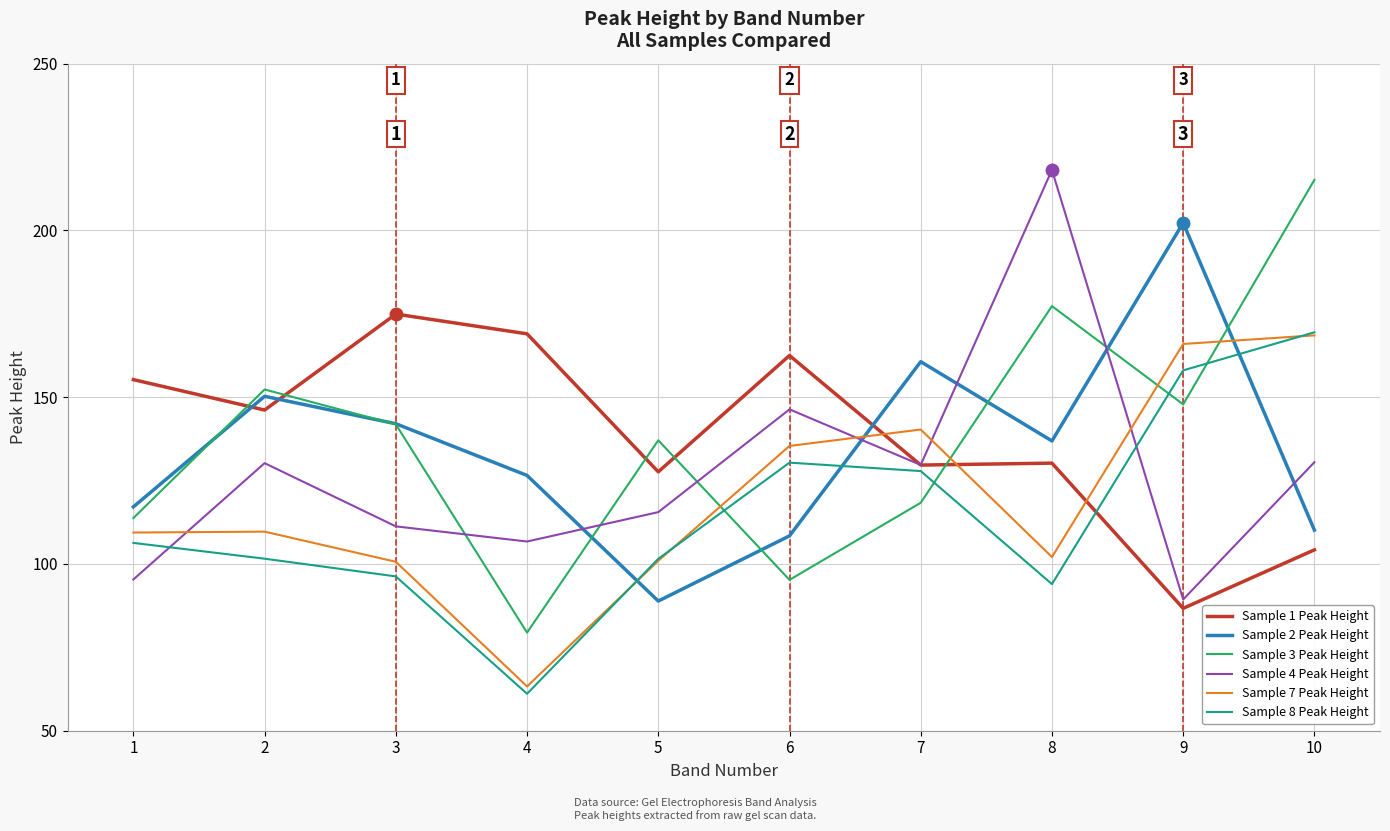

What is the sum of the Sample 2 Peak Height values at 6 and 9?

310.7